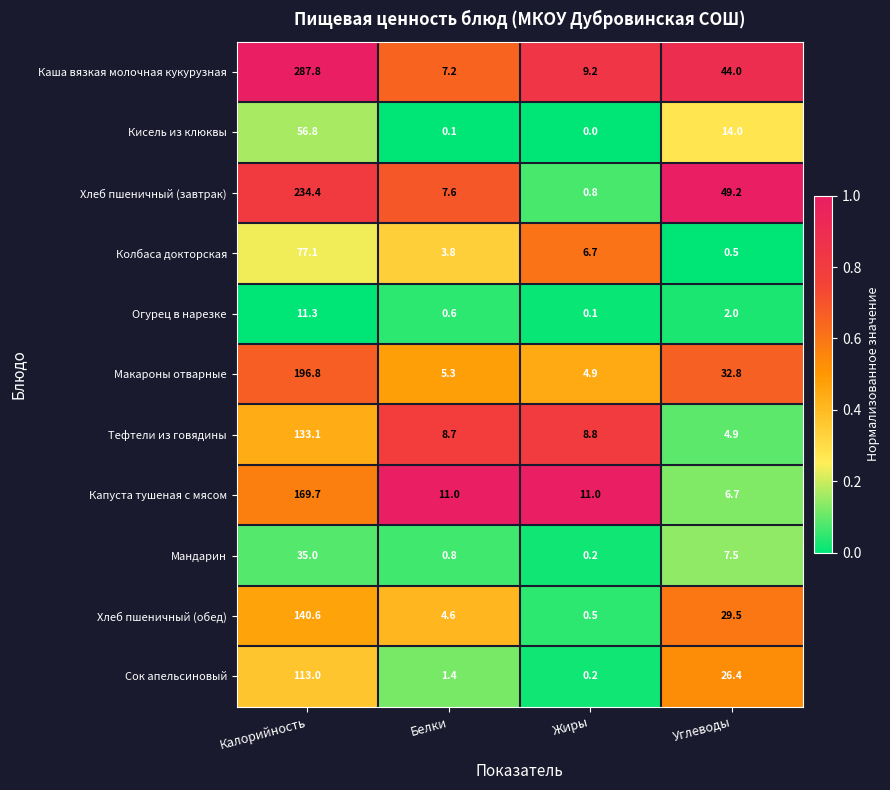

Which series has the largest range (max minus min)?

Каша вязкая молочная кукурузная